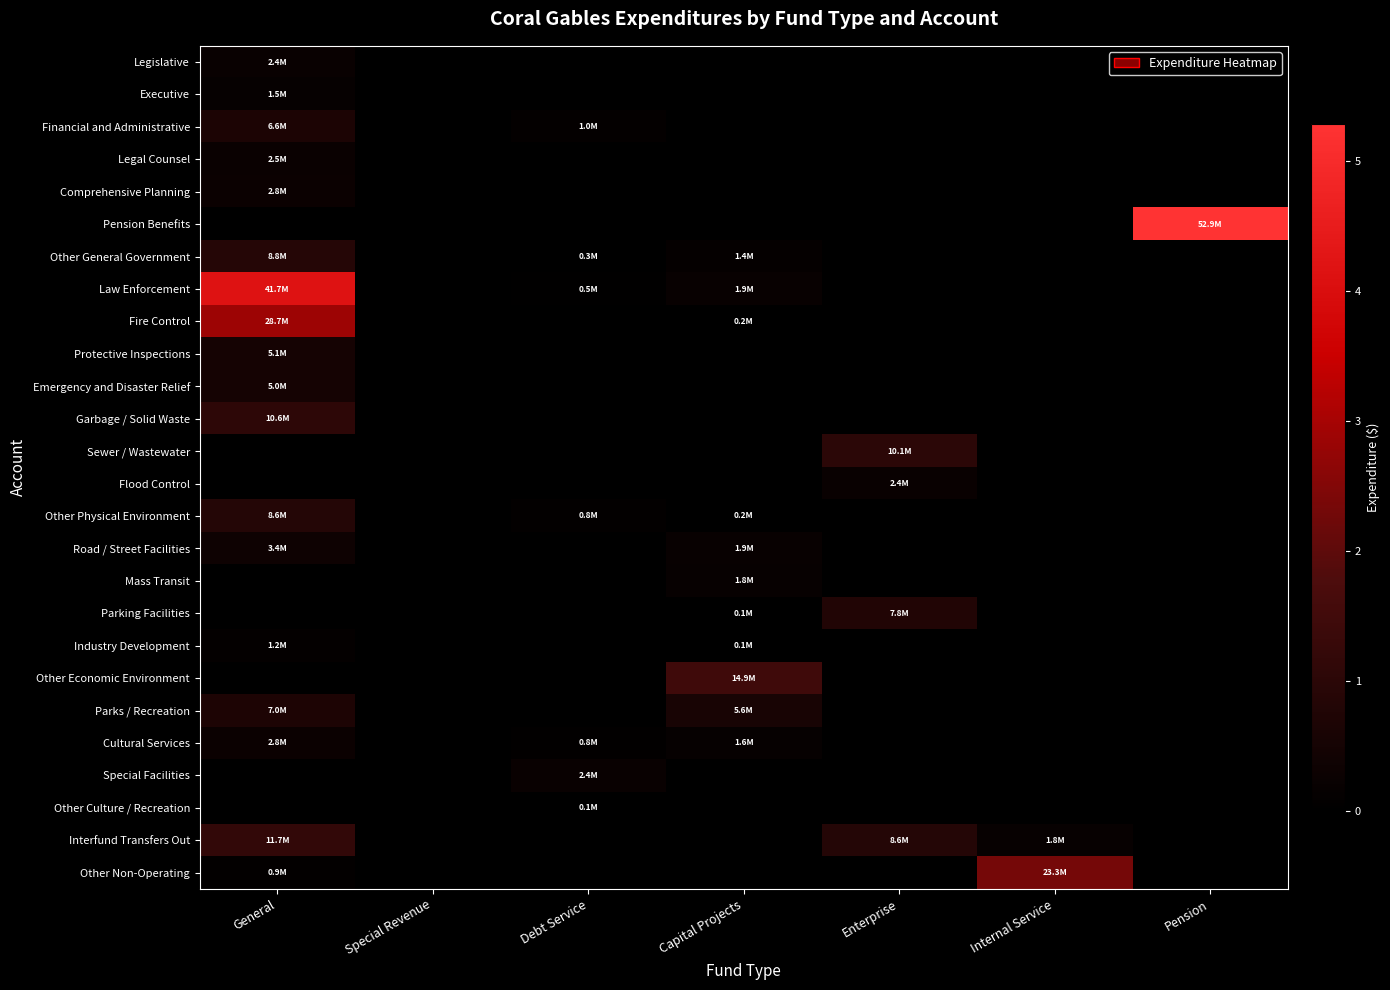

Count the number of categories in the chart.

7